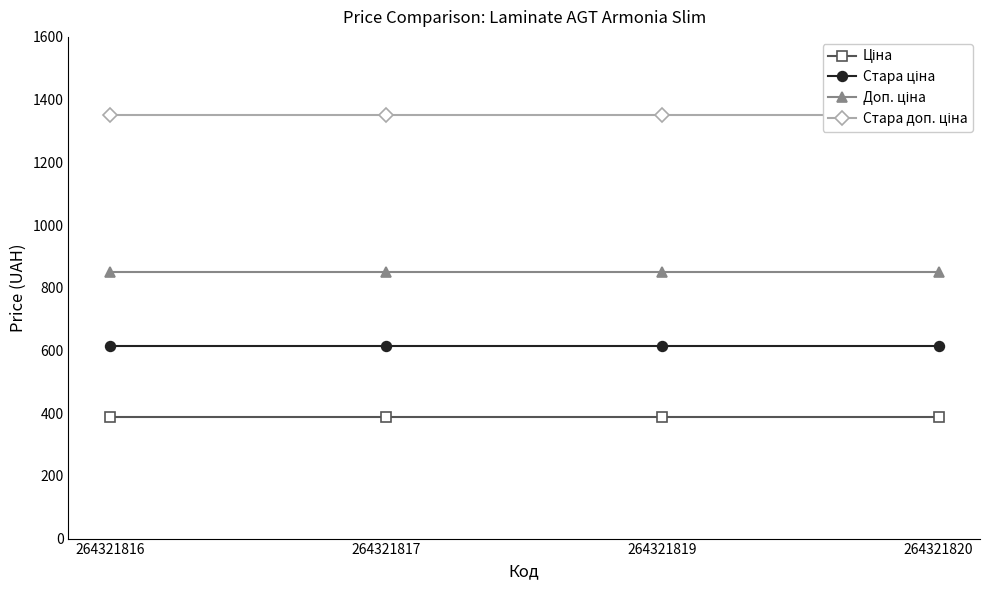

Reading left to right, list all the values displayed in this chart.

Ціна: 264321816=386.9	264321817=386.9	264321819=386.9	264321820=386.9
Стара ціна: 264321816=615.1	264321817=615.1	264321819=615.1	264321820=615.1
Доп. ціна: 264321816=849.0	264321817=849.0	264321819=849.0	264321820=849.0
Стара доп. ціна: 264321816=1349.8	264321817=1349.8	264321819=1349.8	264321820=1349.8